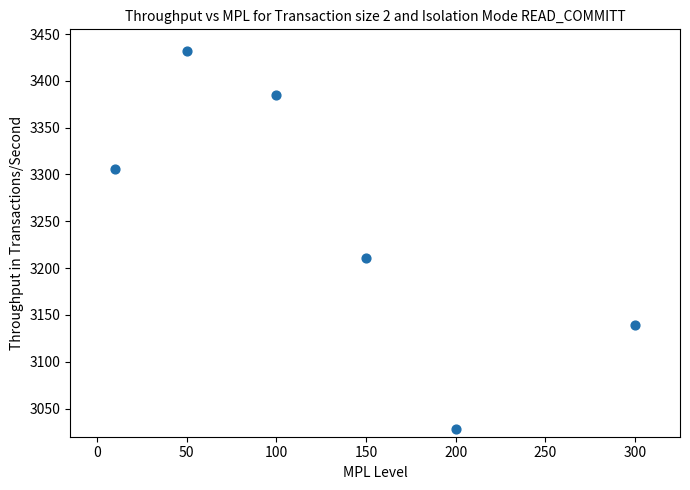

What Y value in the scatter plot is closest to 3230?

3211